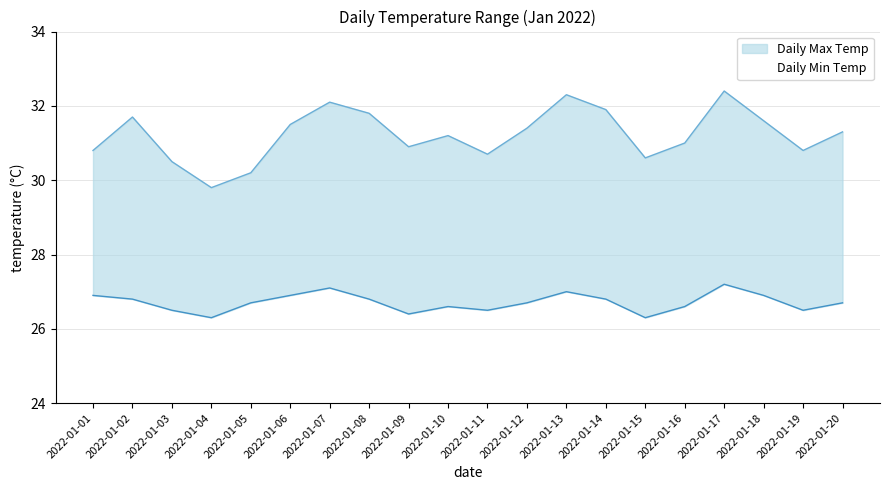

What are all the series names shown in the legend?

Daily Max Temp, Daily Min Temp